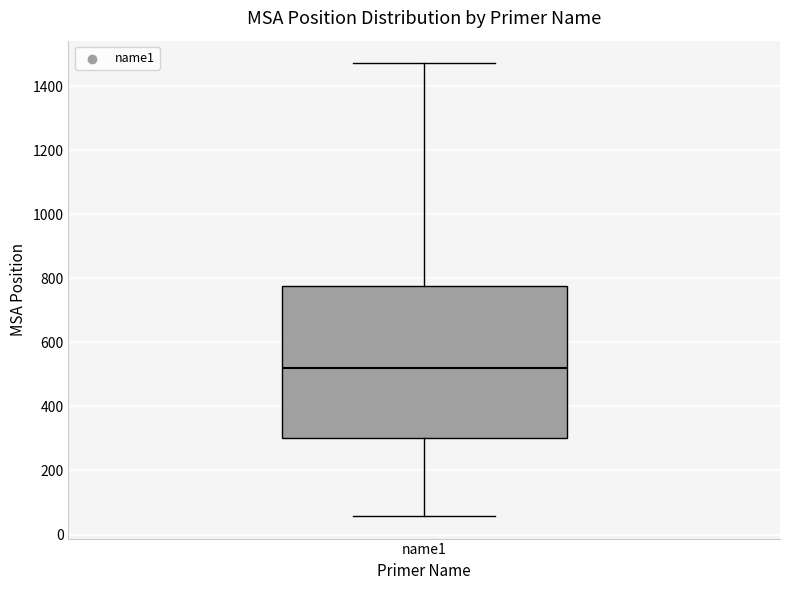

Read this box plot against the y-axis: the position of the median line, the range covered by the box, and the ends of both whiskers. The values are not printed on the chart, so give them approximately, as read against the axis.

median 520, box 300 to 780, whiskers 60 to 1480